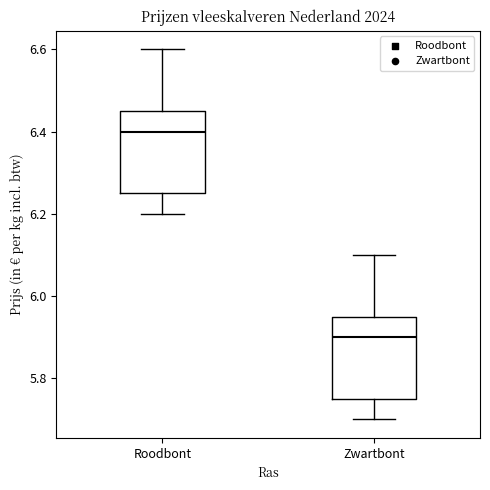

Where does the upper whisker of the box for Zwartbont end on the y-axis? The values are not printed on the chart, so give them approximately, as read against the axis.

6.10